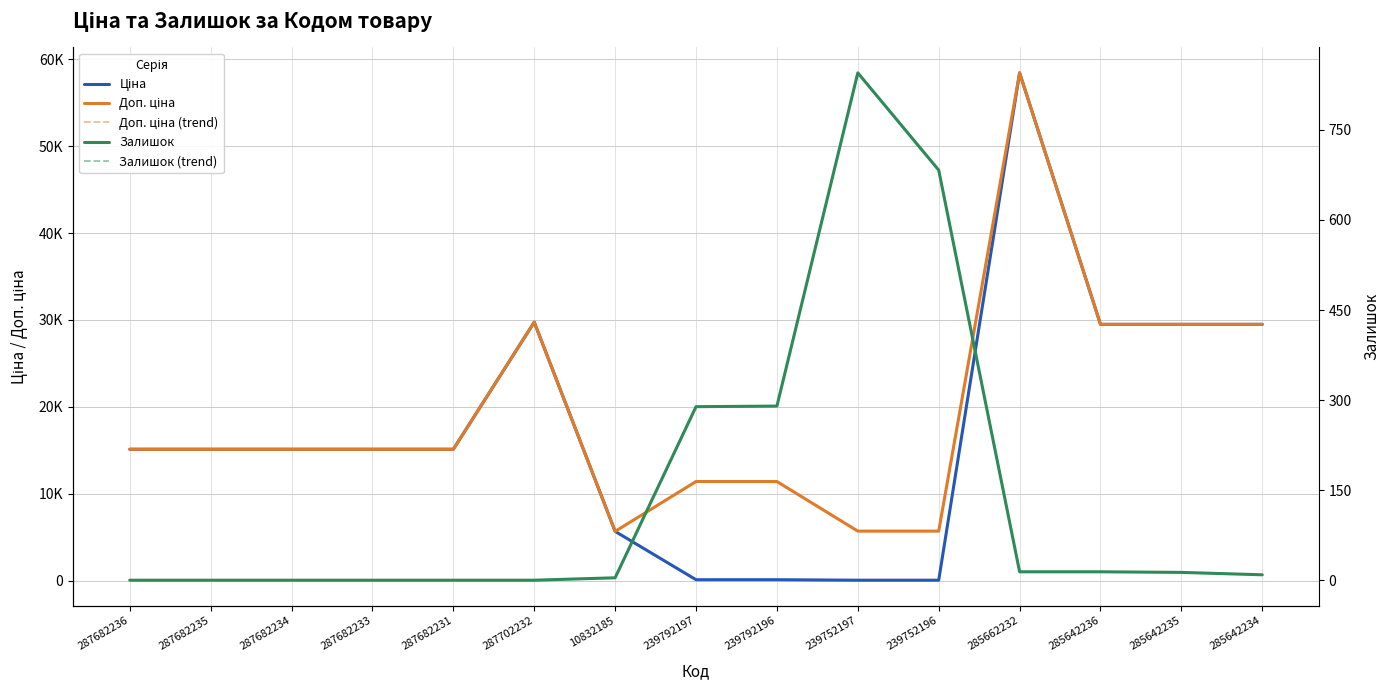

How many interior local peaks does the Доп. ціна (trend) series have?

2